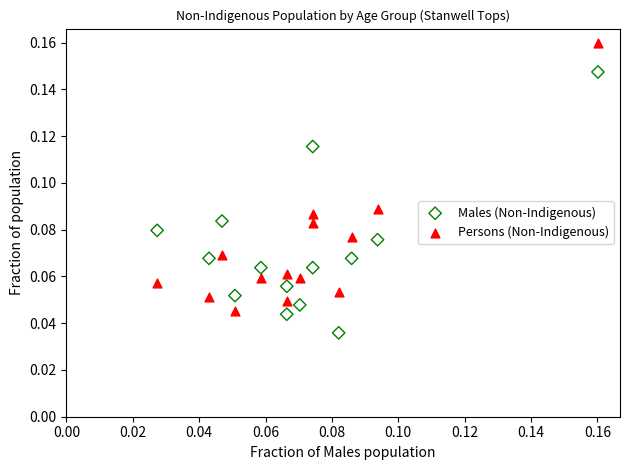

Which series reaches the maximum Y coordinate?

Persons (Non-Indigenous)